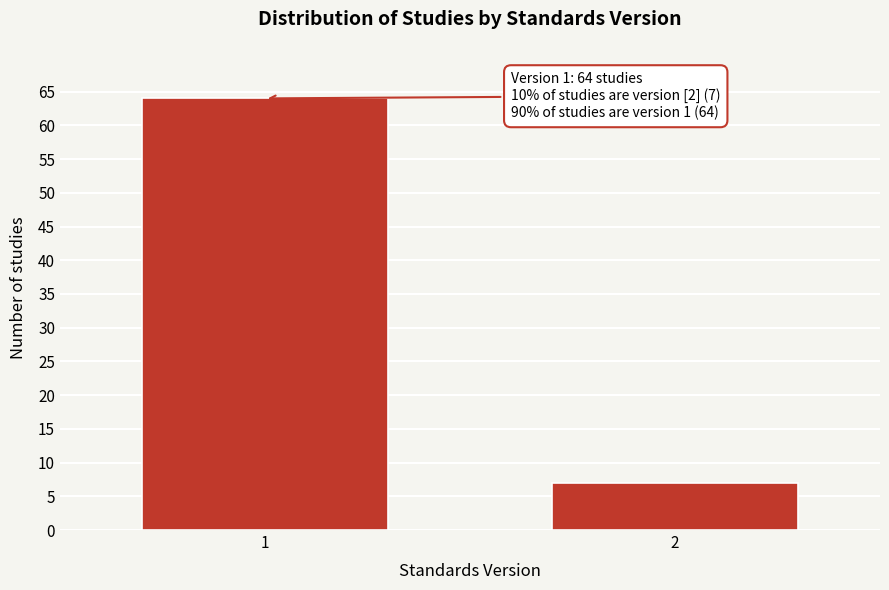

Reading left to right, transcribe all the data shown in this chart.

1=64	2=7